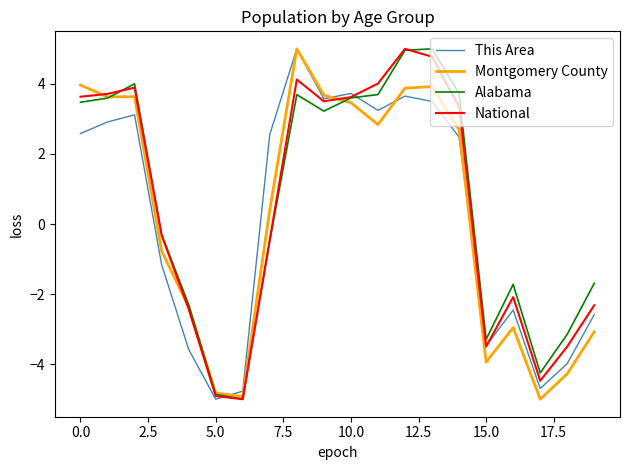

True or false: Montgomery County and National intersect in this chart.

True